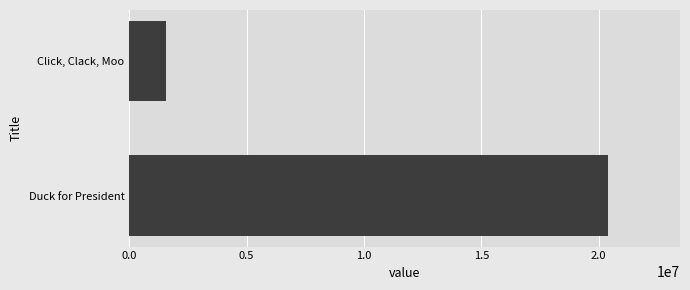

Rank the categories by value from highest to lowest.

Duck for President, Click, Clack, Moo